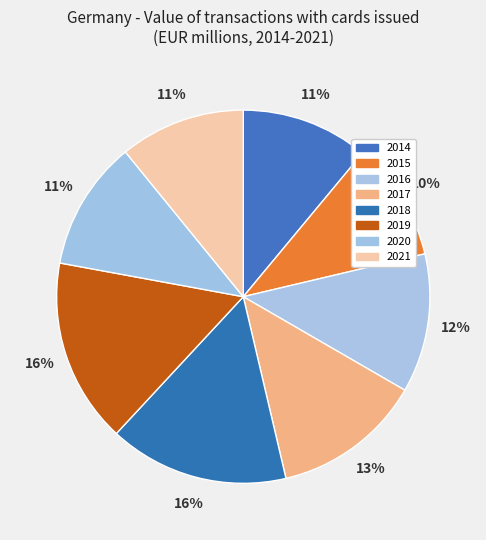

How many slices are in this pie chart?

8